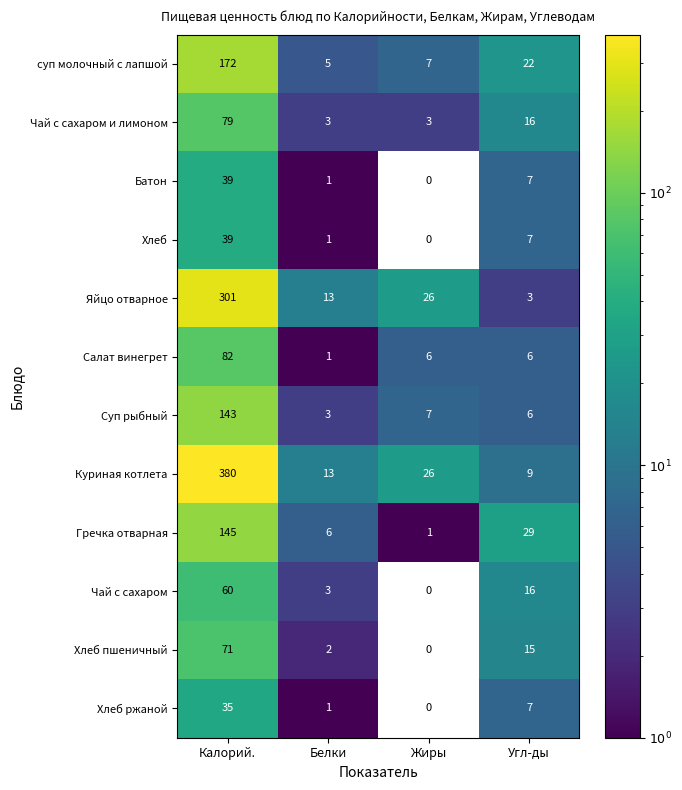

Is it true that Гречка отварная equals 6 at Белки?

True